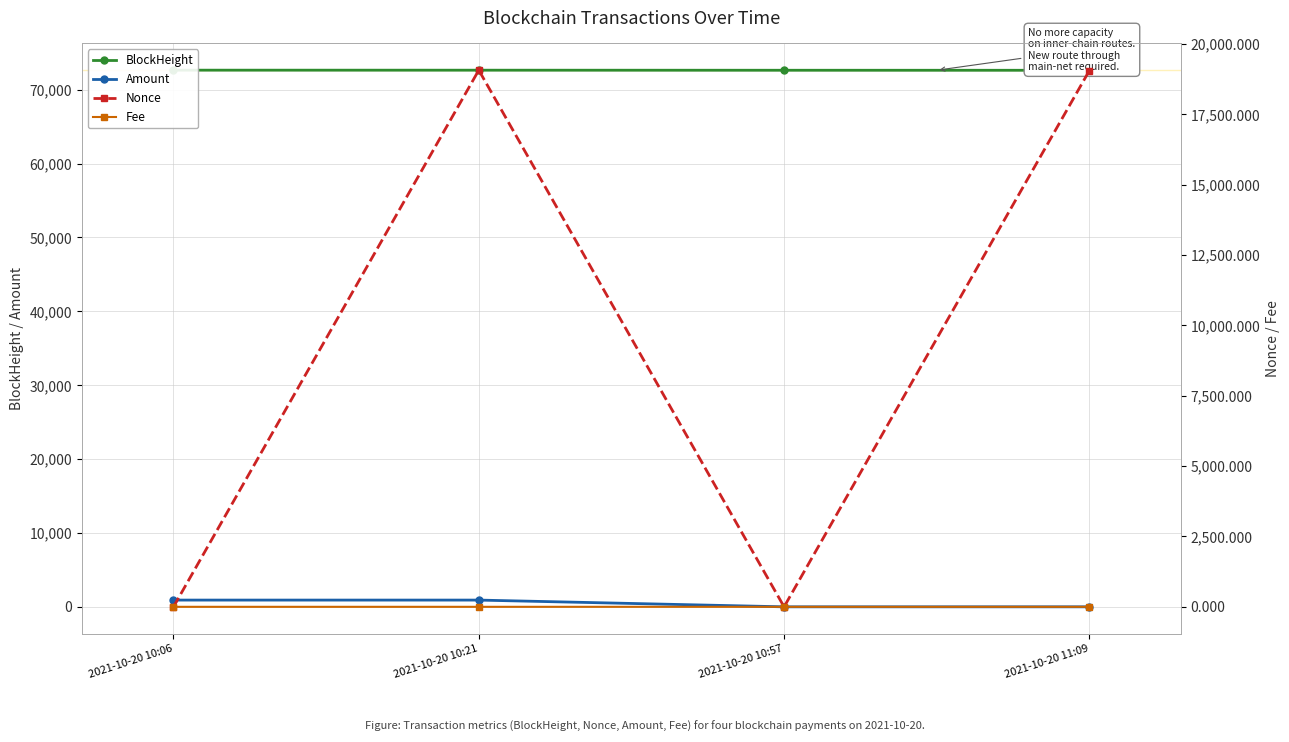

What is the value of the Amount point at the 1st from the left?

920.2